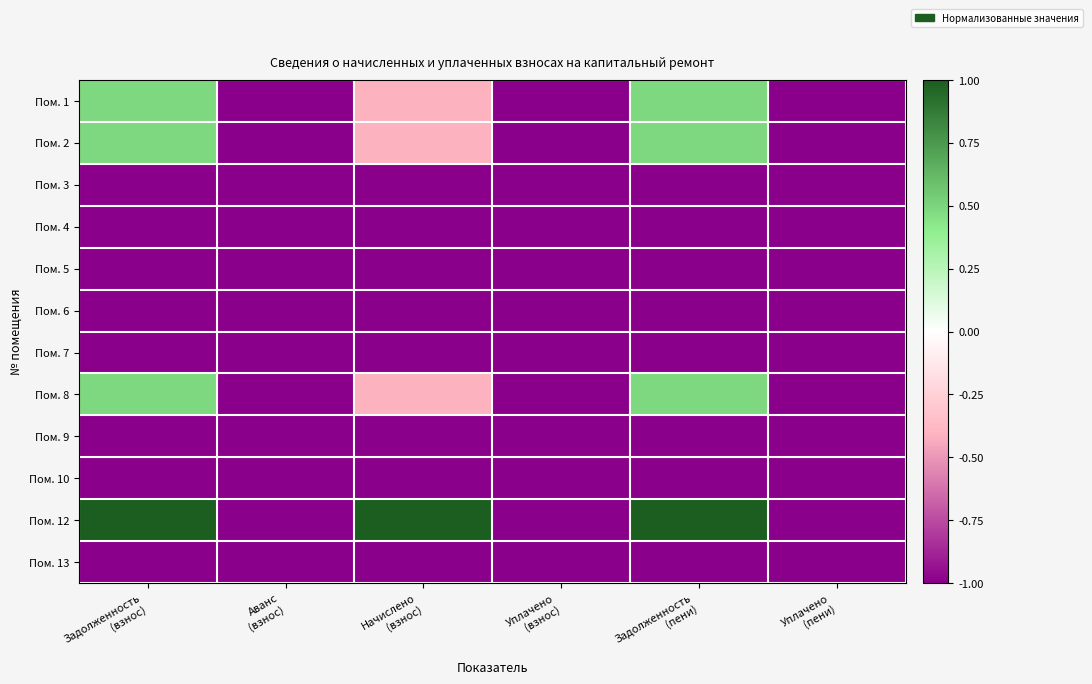

Which label corresponds to the smallest value in the chart?

Аванс
(взнос)